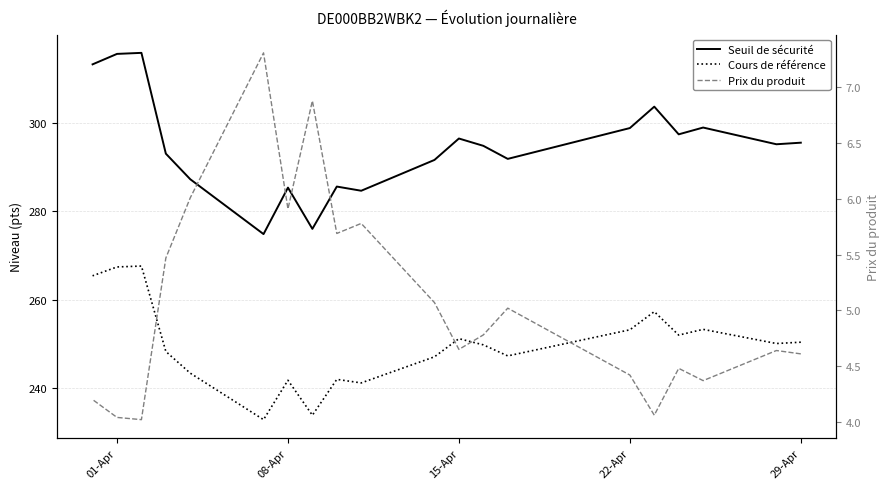

Count the number of categories in the chart.

20